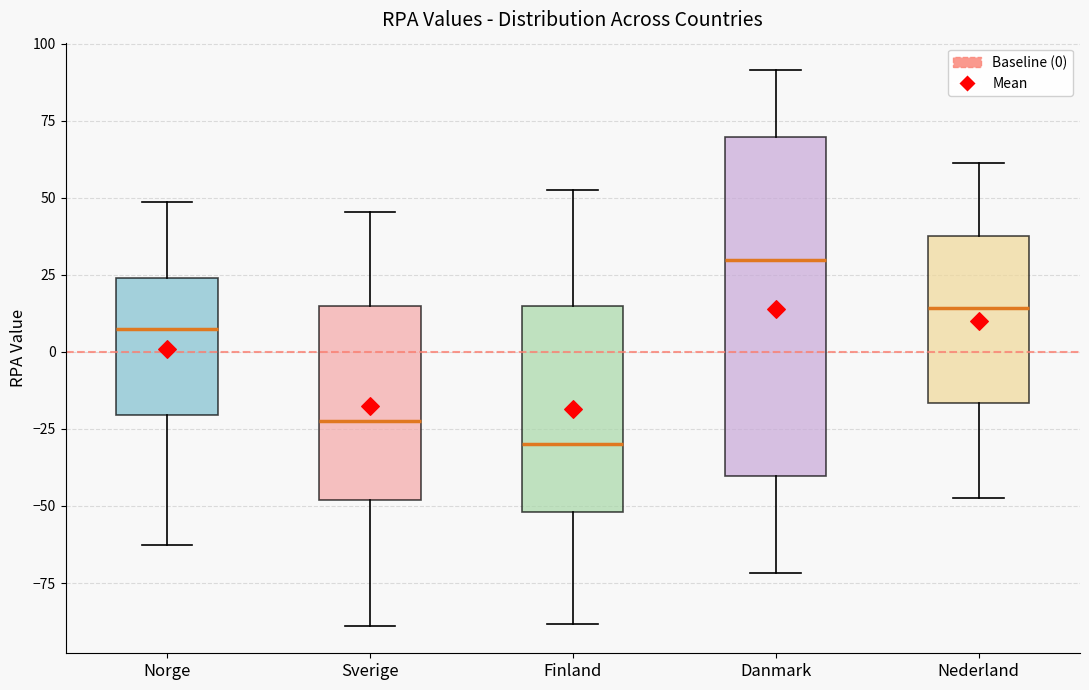

Which box's median line is the lowest?

Finland